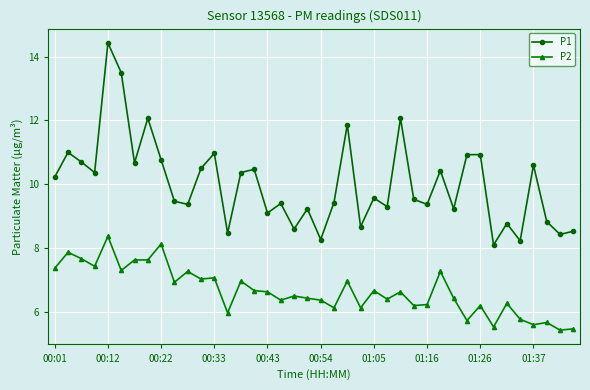

What is the difference between the maximum and second lowest values in the P2 series?

2.9